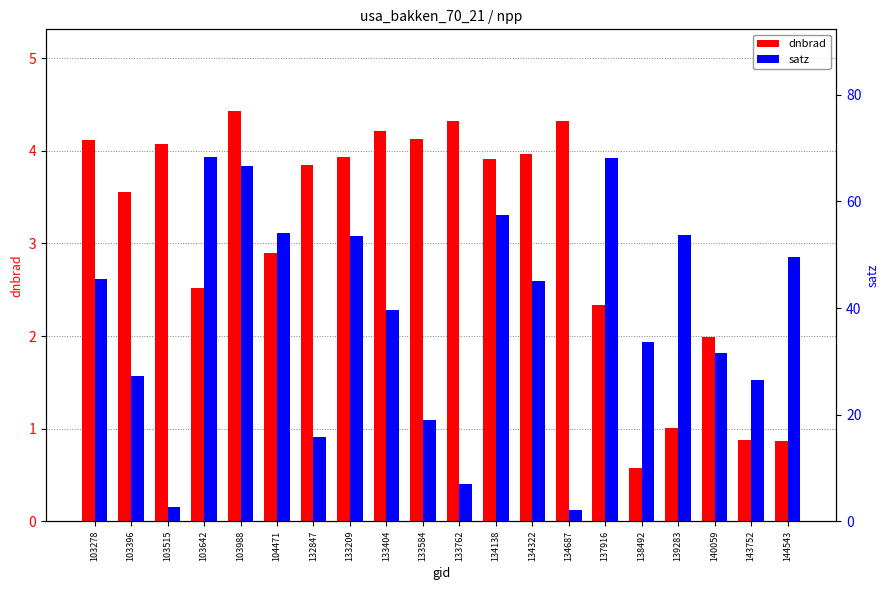

Which series has the largest range (max minus min)?

satz